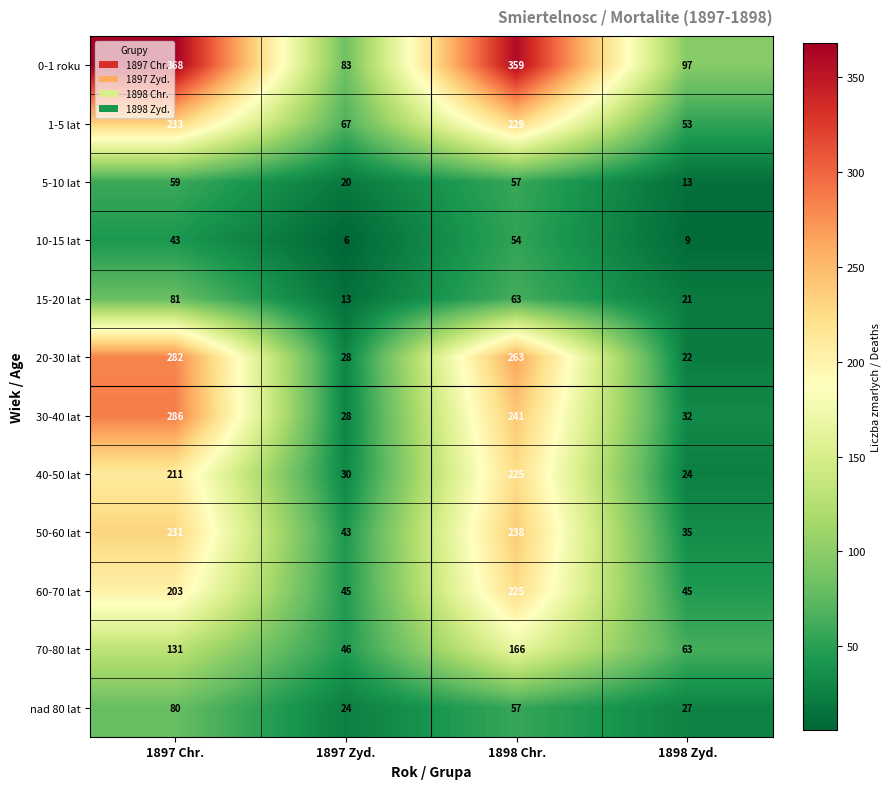

Rank the series at 1898 Zyd. from highest to lowest value.

0-1 roku, 70-80 lat, 1-5 lat, 60-70 lat, 50-60 lat, 30-40 lat, nad 80 lat, 40-50 lat, 20-30 lat, 15-20 lat, 5-10 lat, 10-15 lat